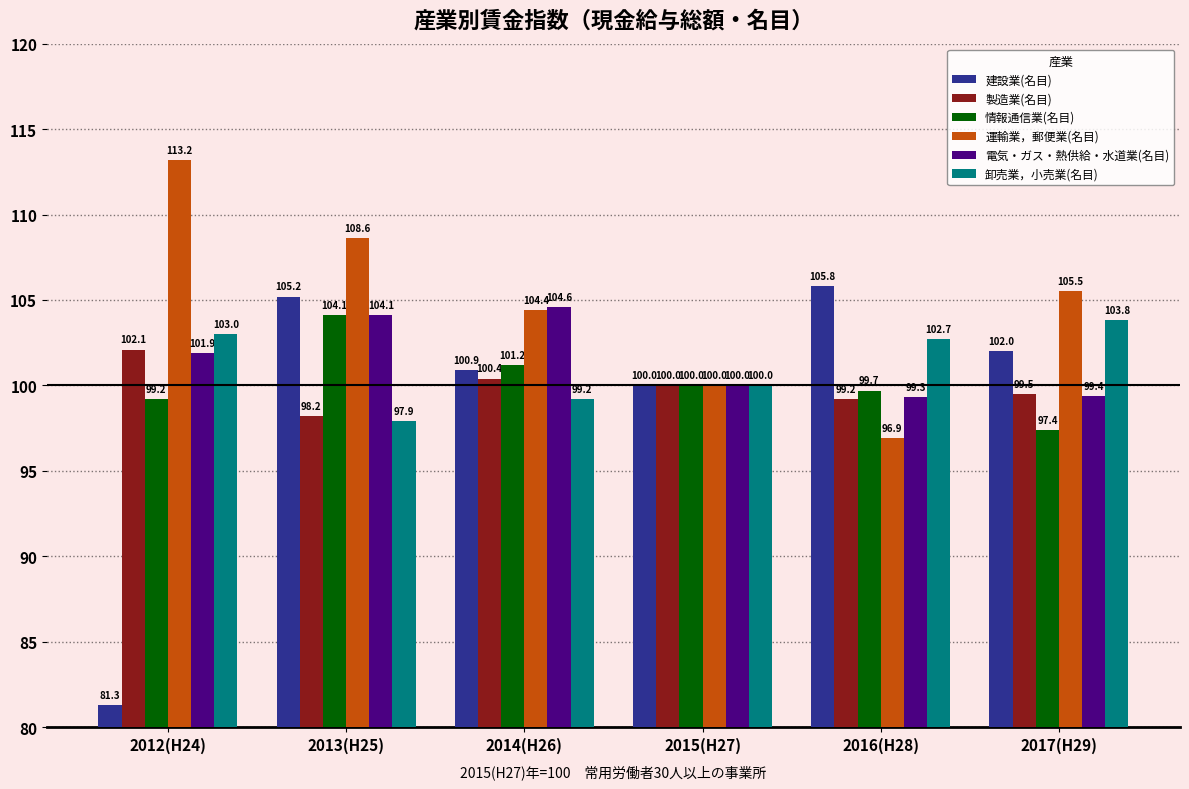

Is it true that 卸売業，小売業(名目) equals 49.5 at 2013(H25)?

False